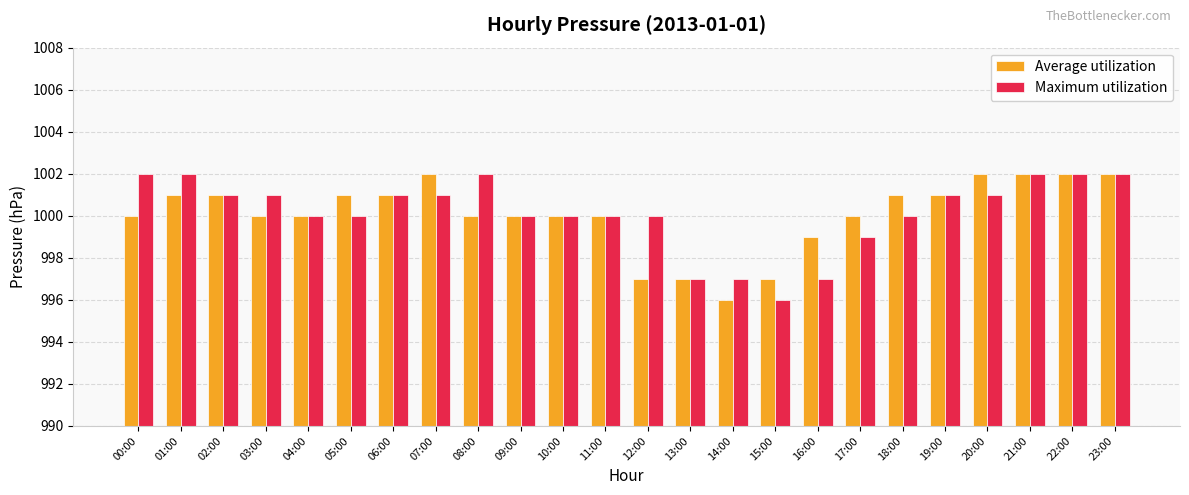

Which series changed the most between 07:00 and 23:00?

Maximum utilization